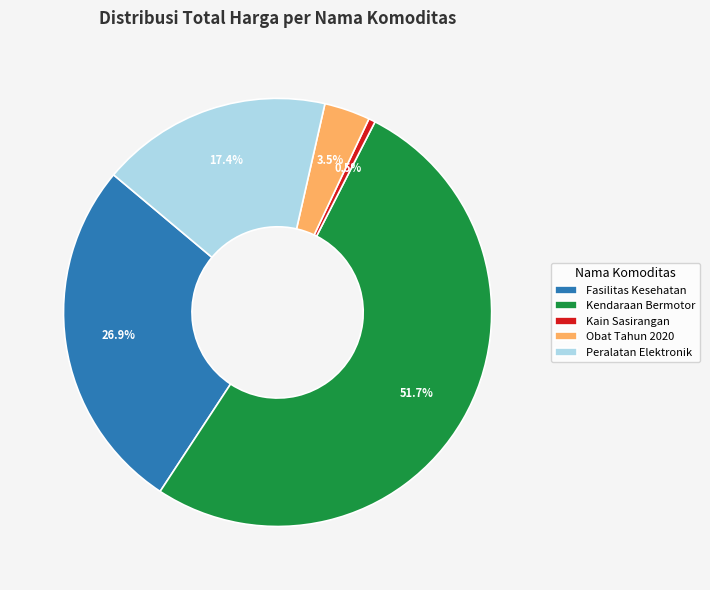

Does any single category account for the majority?

Yes